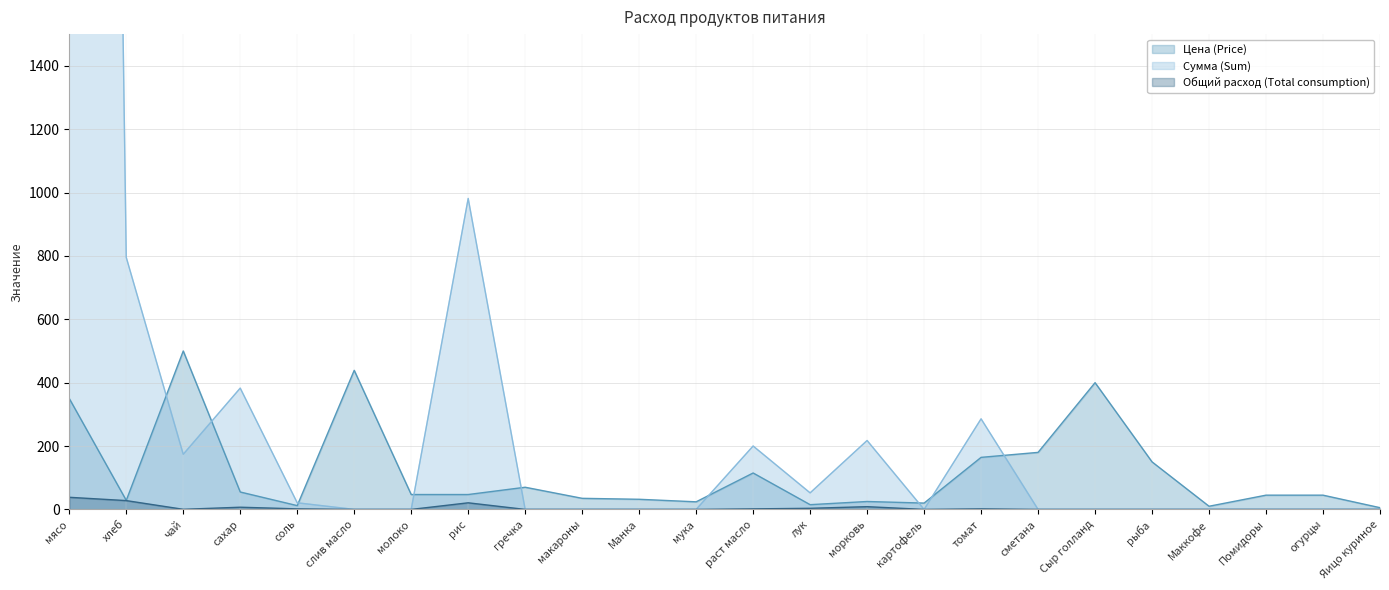

At which category is the sum across all series the highest?

мясо